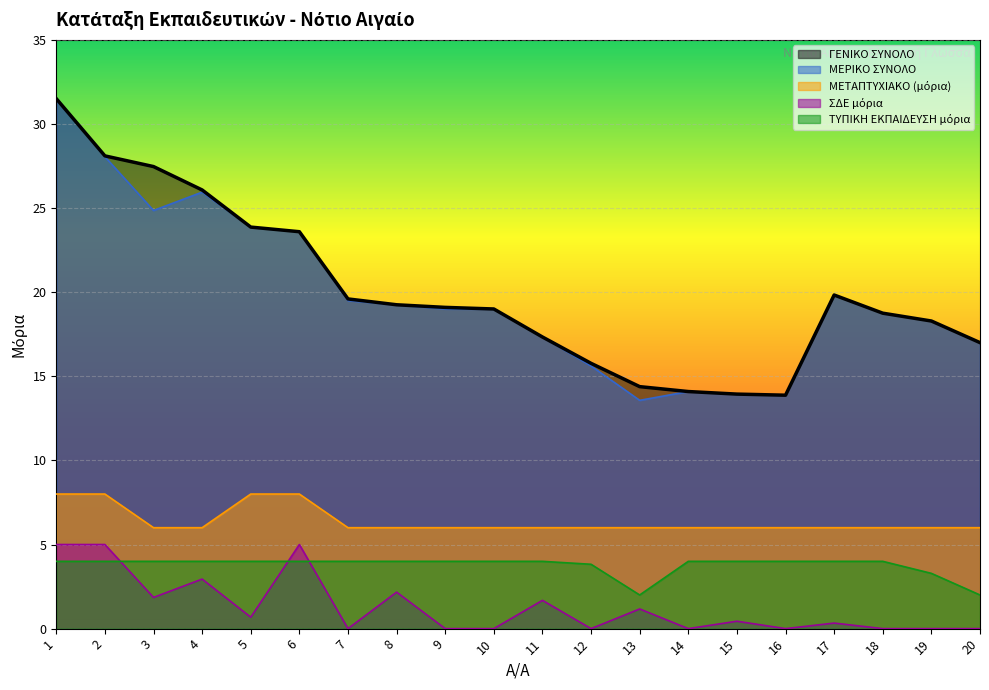

What is the difference between the ΓΕΝΙΚΟ ΣΥΝΟΛΟ values at 14 and 4?

12.0